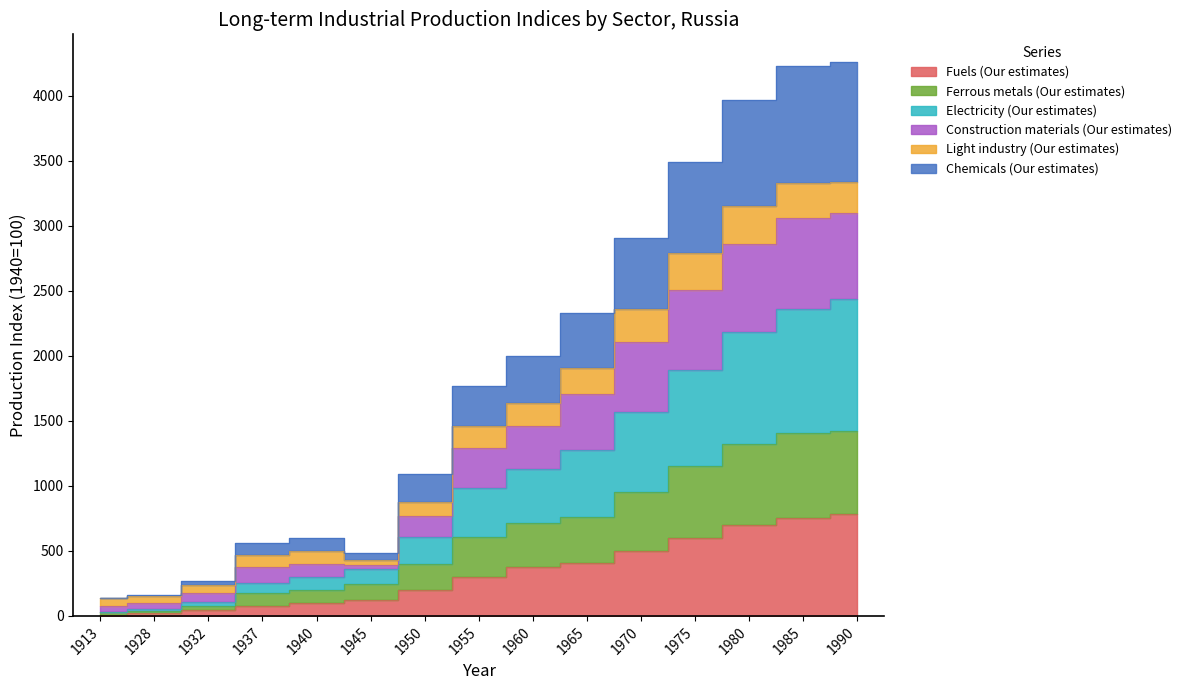

True or false: Chemicals (Our estimates) and Electricity (Our estimates) intersect in this chart.

False